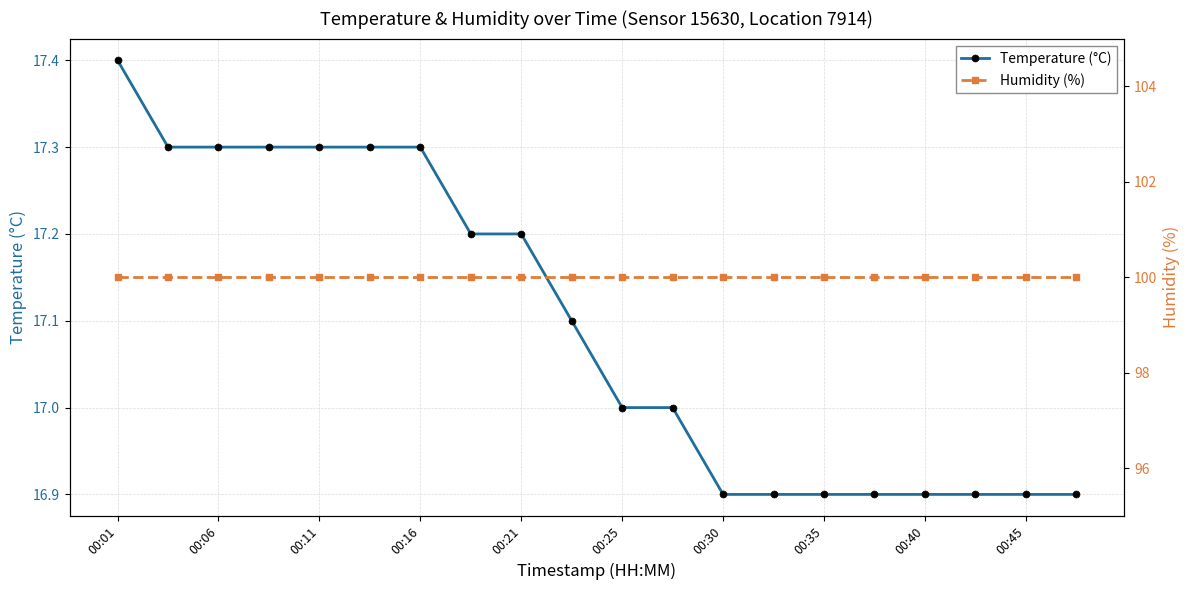

True or false: temperature and humidity cross at least once.

False